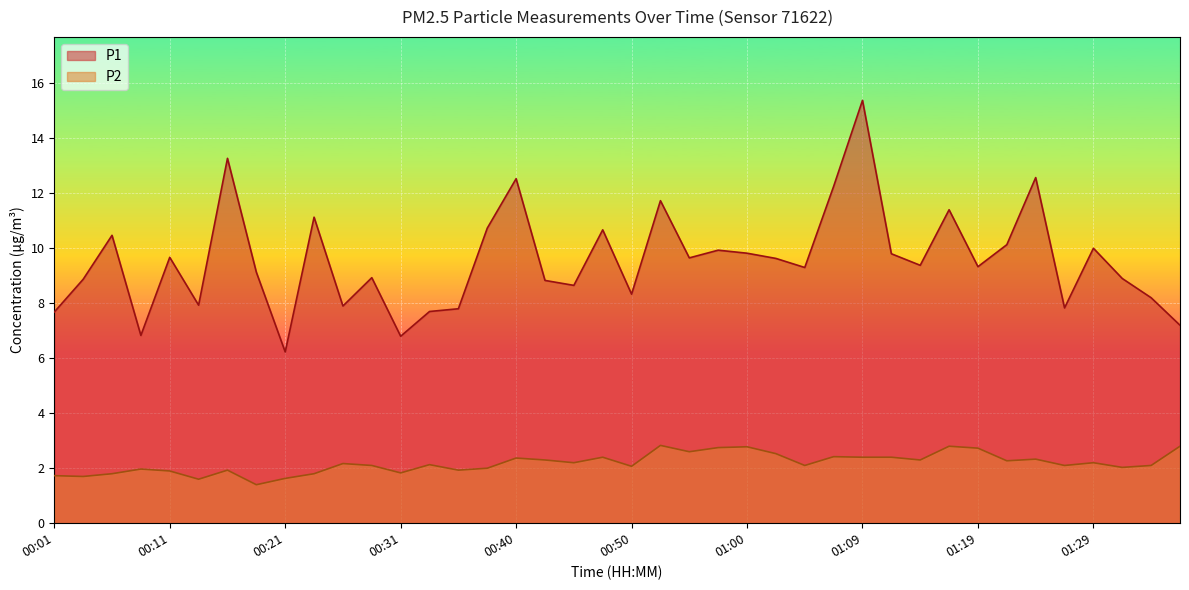

What is the spread (max minus min) of values at 01:36?

4.4